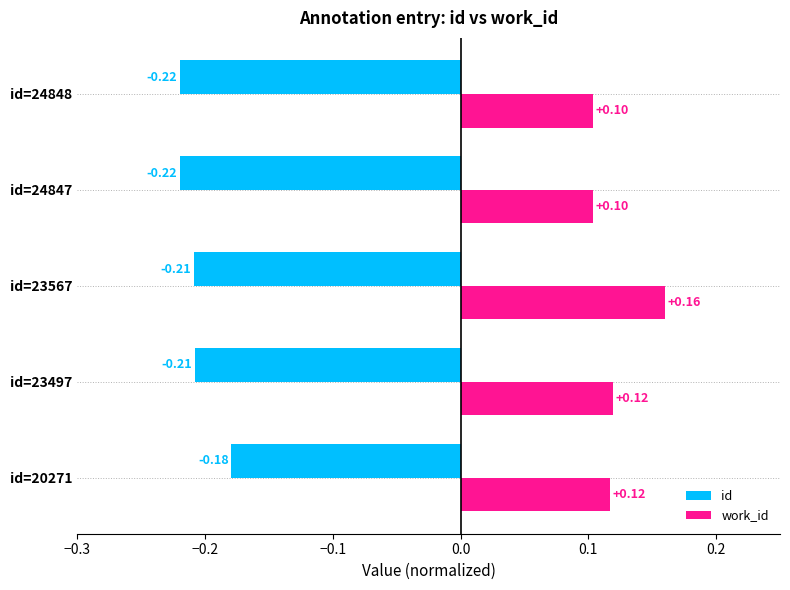

At id=23567, list the series in order from largest to smallest.

work_id, id